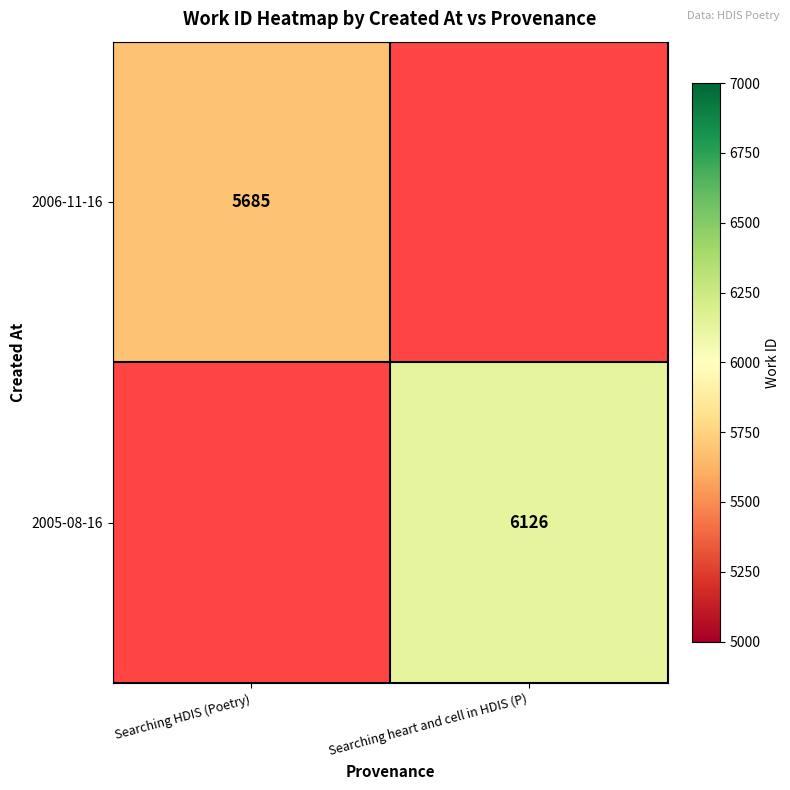

Between Searching heart and cell in HDIS (P) and Searching HDIS (Poetry), which is larger?

Searching HDIS (Poetry)